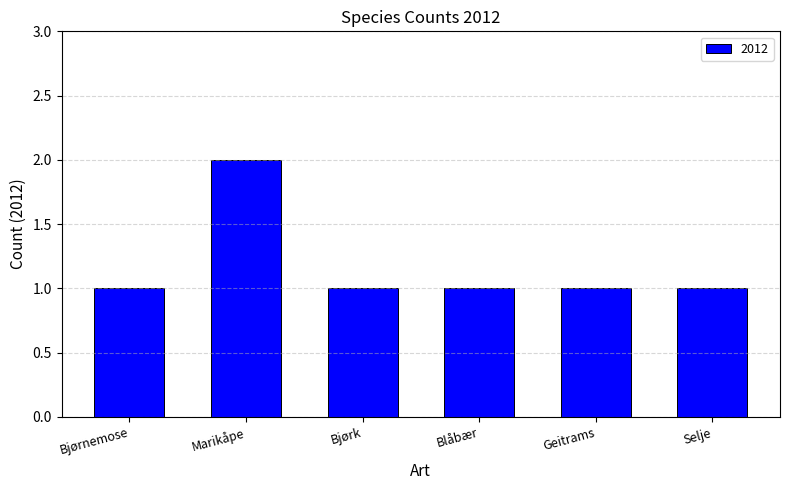

Read the value at Blåbær.

1